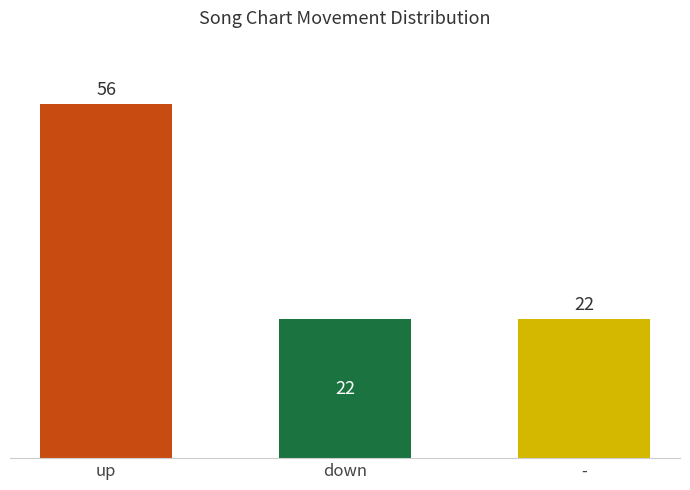

Which category has the lowest value across all series?

down